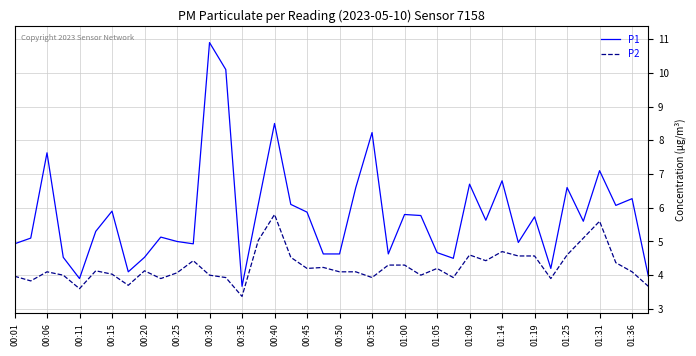

What is the maximum value shown in the chart?

10.9